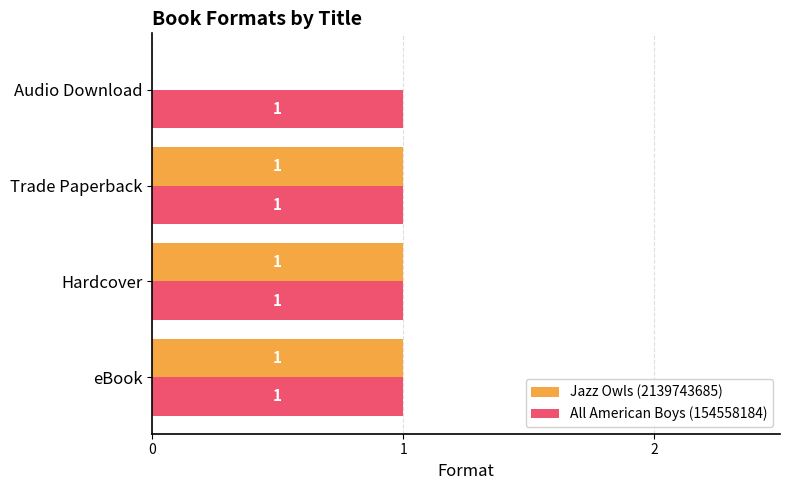

True or false: Jazz Owls (2139743685) has a value of 1 at eBook.

True